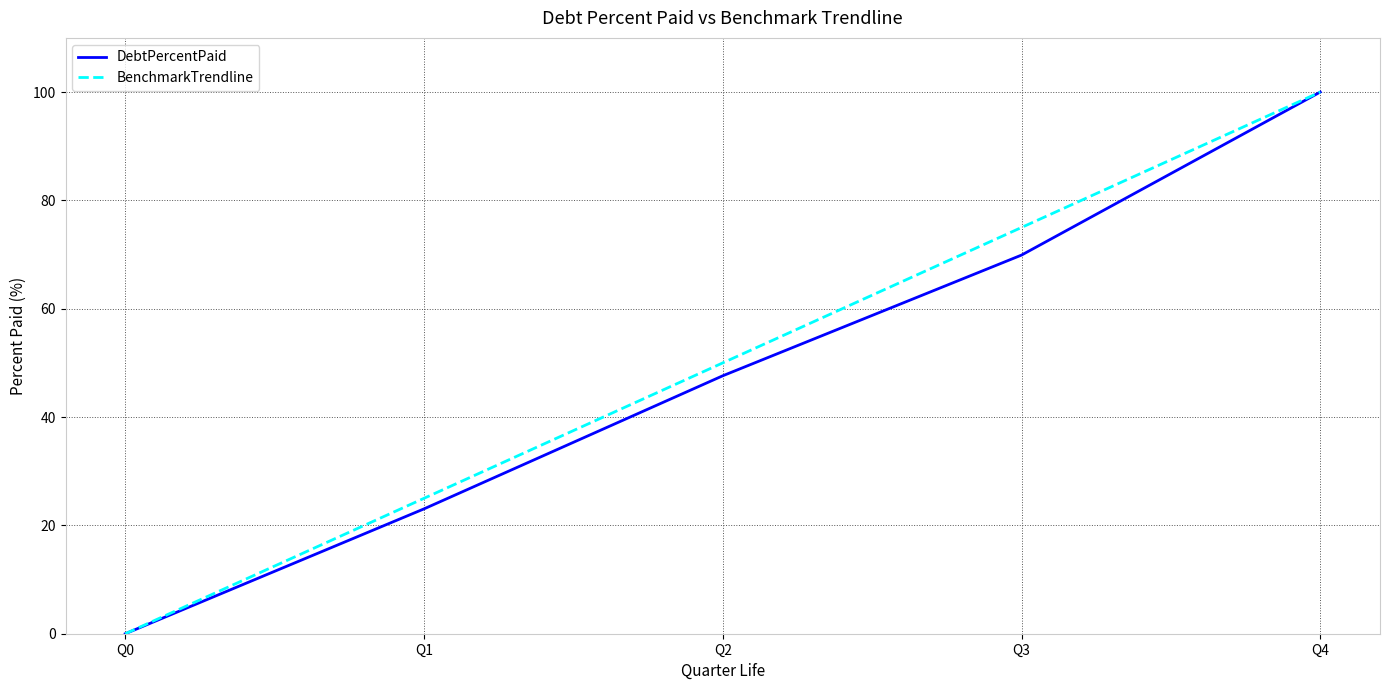

At which label does DebtPercentPaid first exceed 47?

Q2